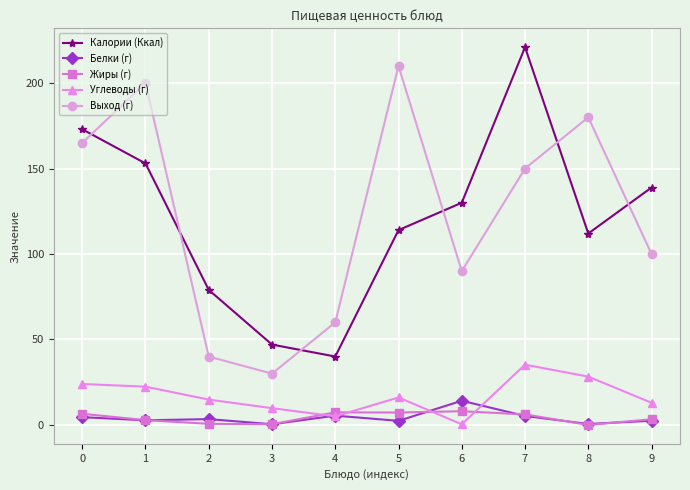

At which category is the sum across all series the highest?

7